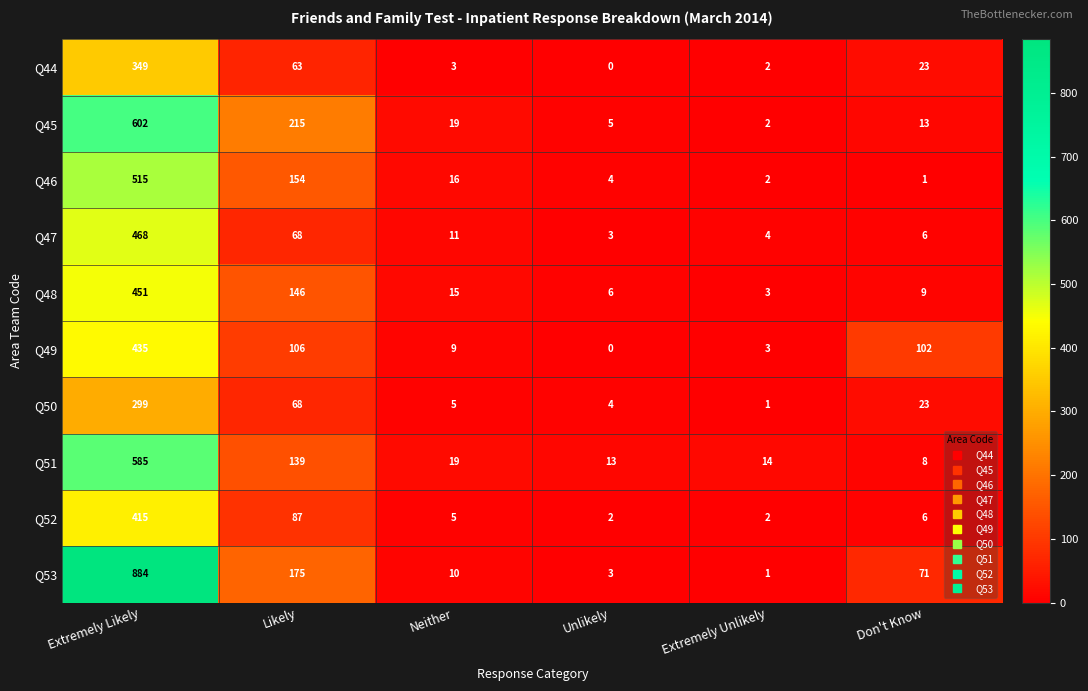

Rank the series at Extremely Likely from highest to lowest value.

Q53, Q45, Q51, Q46, Q47, Q48, Q49, Q52, Q44, Q50